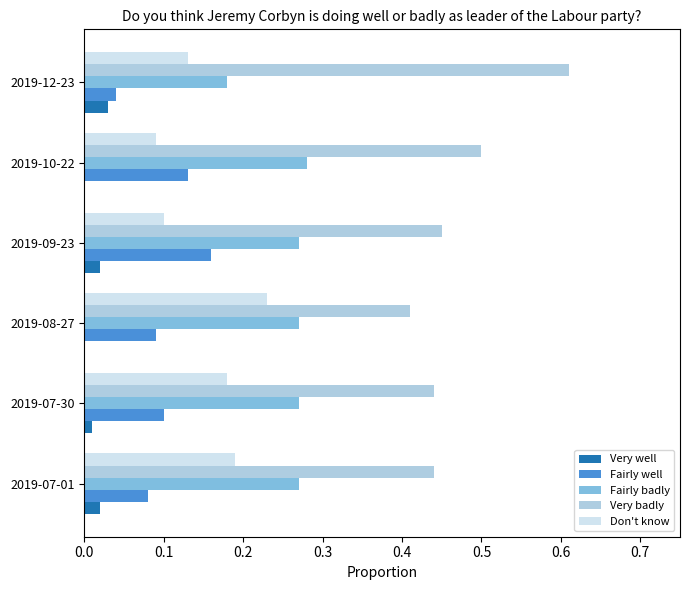

At which label does Very badly reach its peak?

2019-12-23